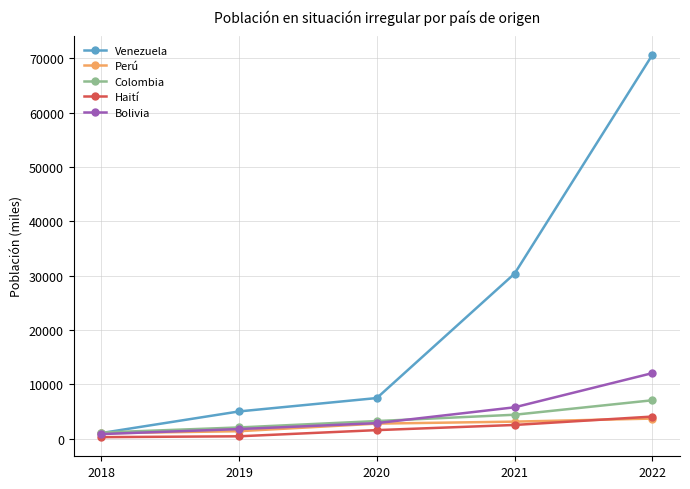

Which series has the largest range (max minus min)?

Venezuela